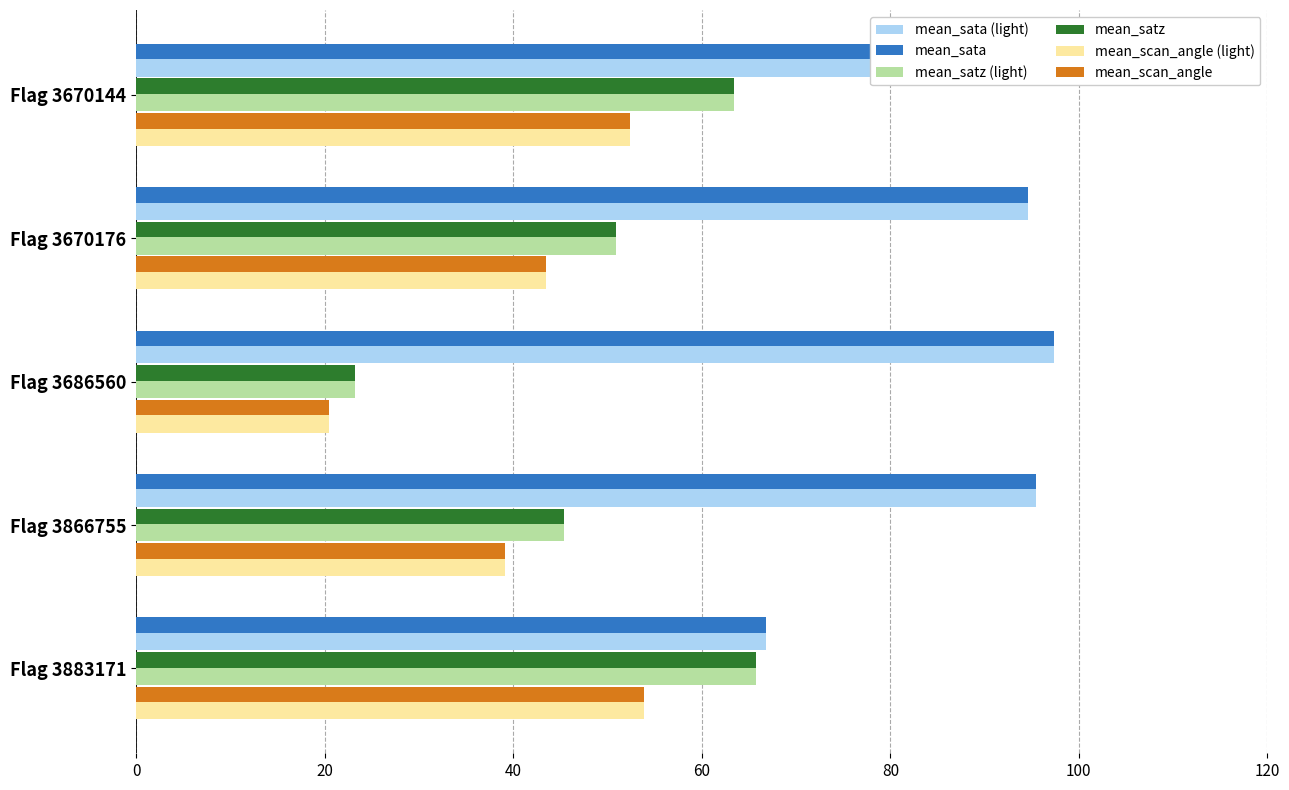

What is the value of the Mean Satz bar at the 2nd from the left?

50.9